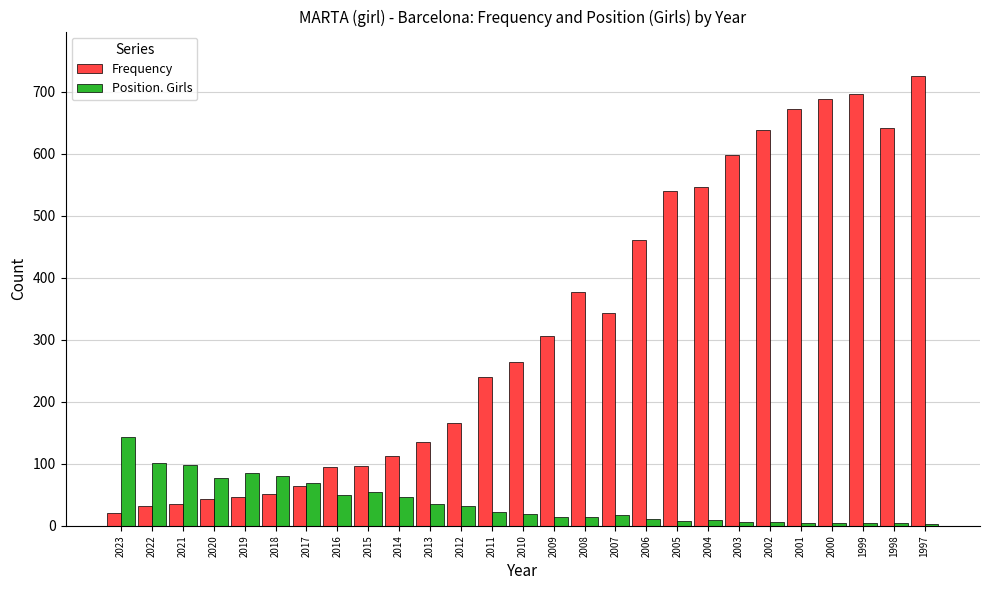

List the series in order of their peak value, highest first.

Frequency, Position. Girls